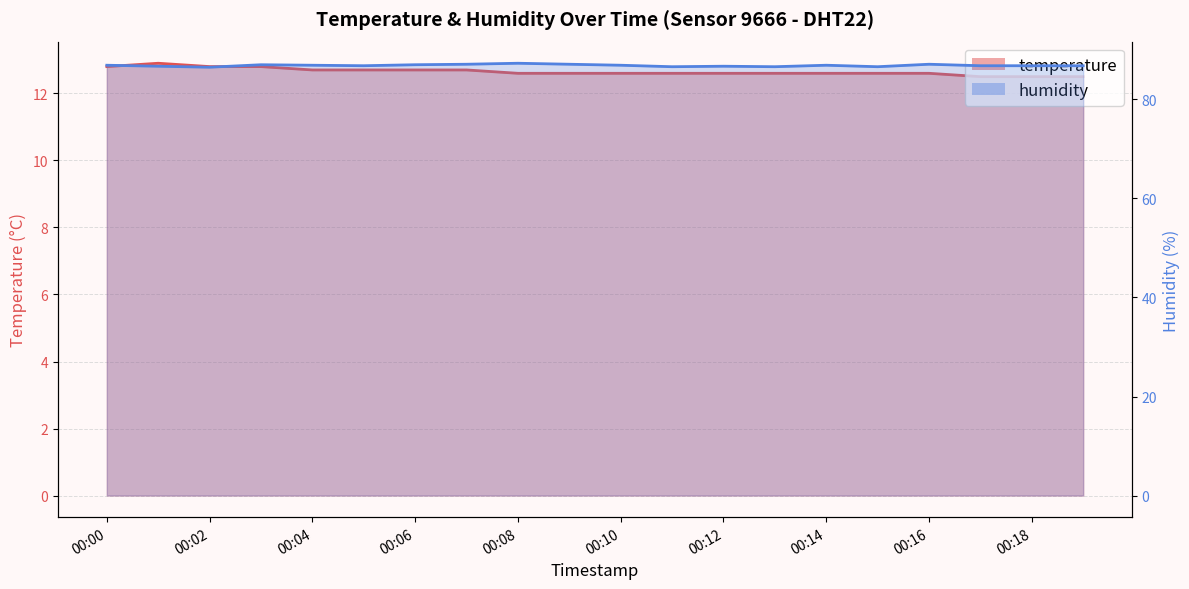

What is the sum of the humidity values at 00:01 and 00:07?

173.8